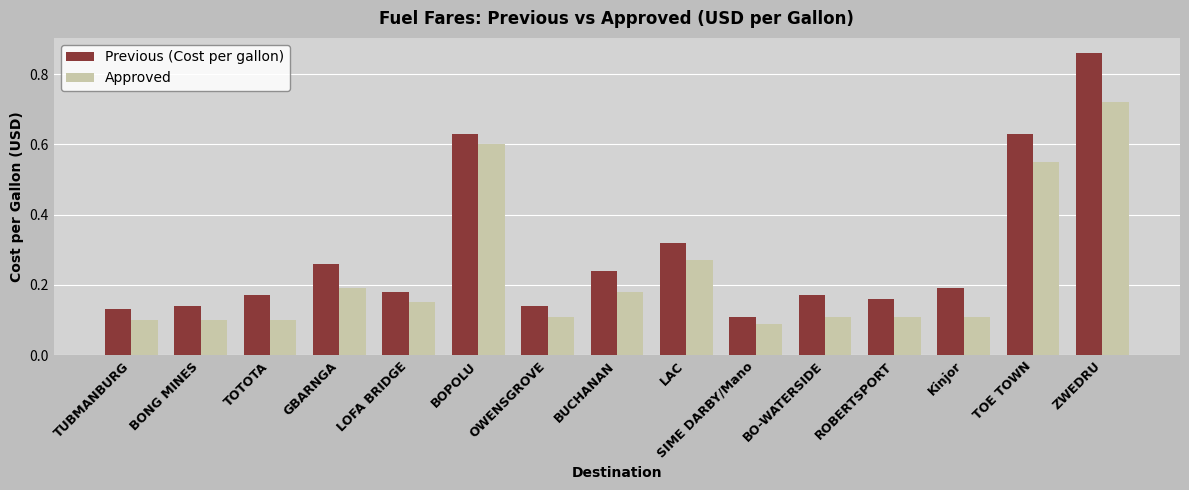

What is the label of the 10th bar from the right?

BOPOLU